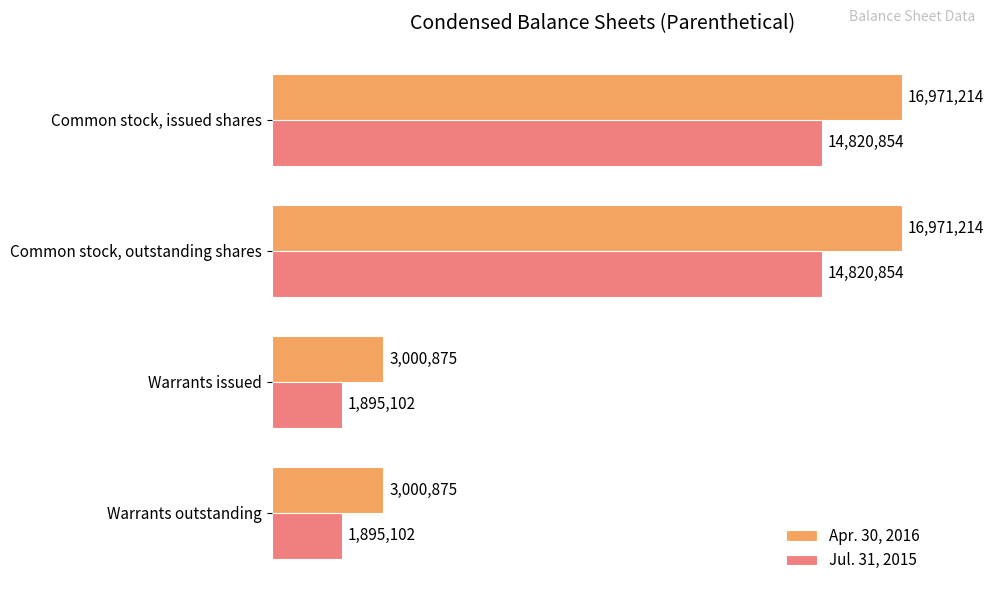

Rank the series by their average value, from highest to lowest.

Apr. 30, 2016, Jul. 31, 2015